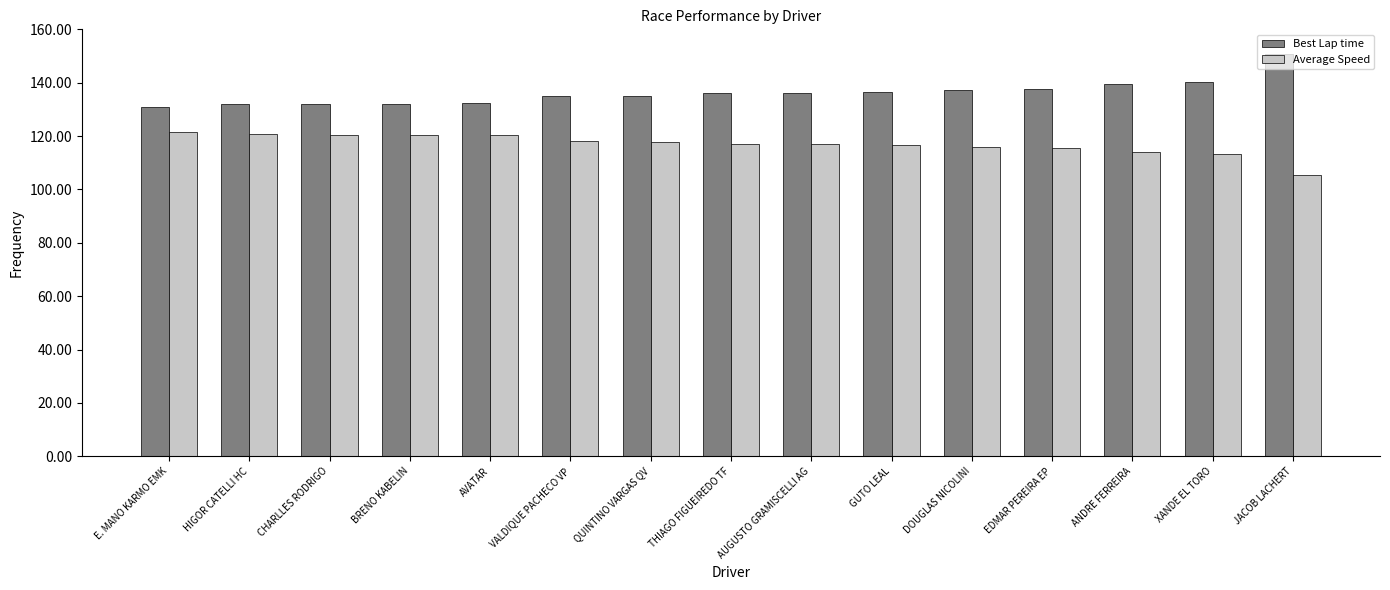

Does the chart contain any negative values?

No